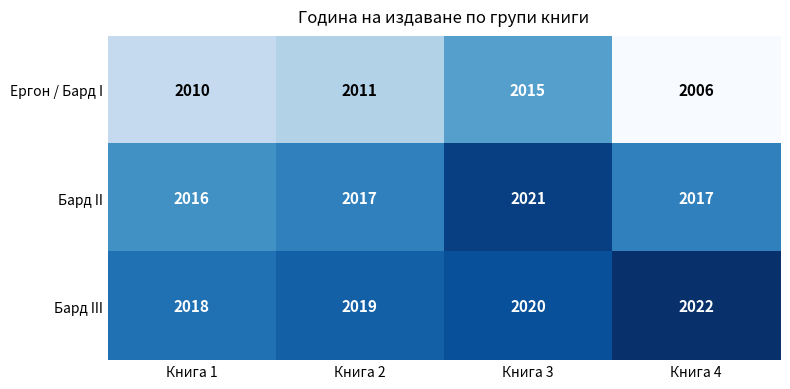

Reading right to left, transcribe all the data shown in this chart.

Ергон / Бард I: 2006	2015	2011	2010
Бард II: 2017	2021	2017	2016
Бард III: 2022	2020	2019	2018